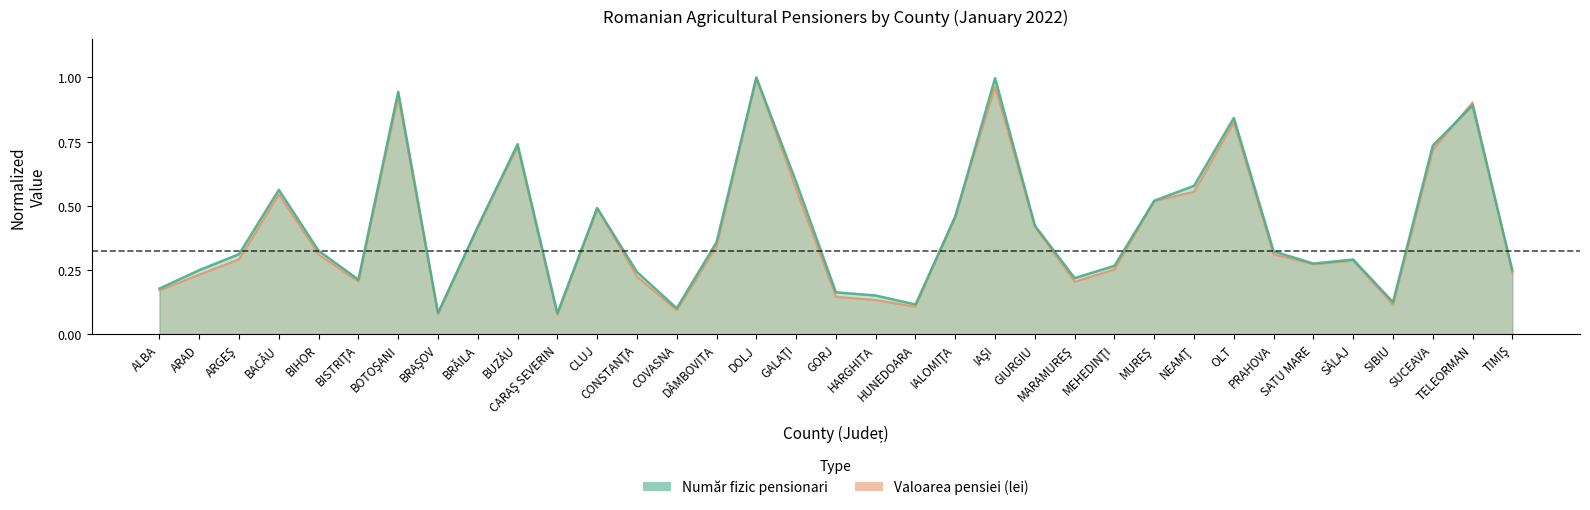

Where do Număr fizic pensionari and Valoarea pensiei first cross each other?

BRAŞOV and BRĂILA